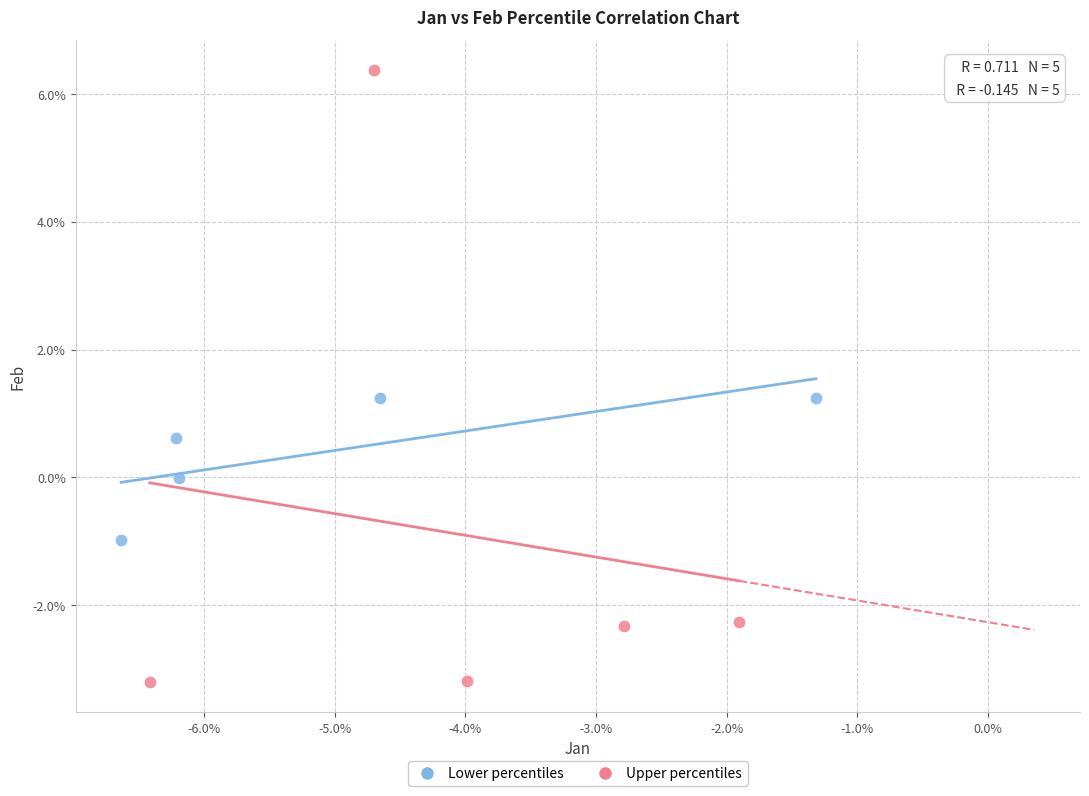

What are all the series names shown in the legend?

Lower percentiles, Upper percentiles